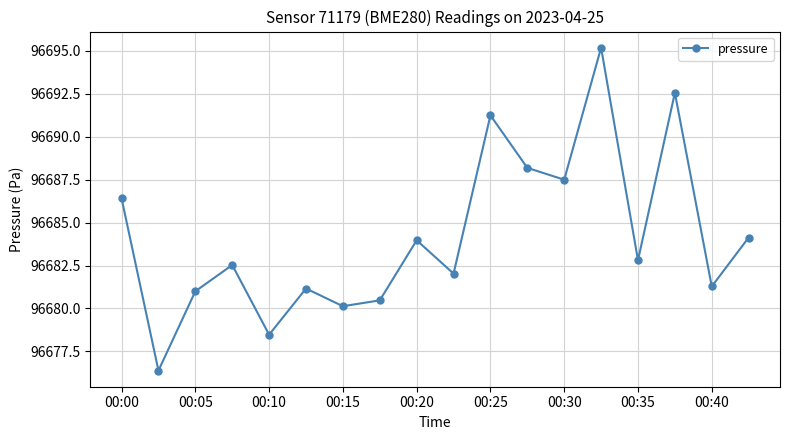

What is the difference between the second highest and minimum values?

16.2